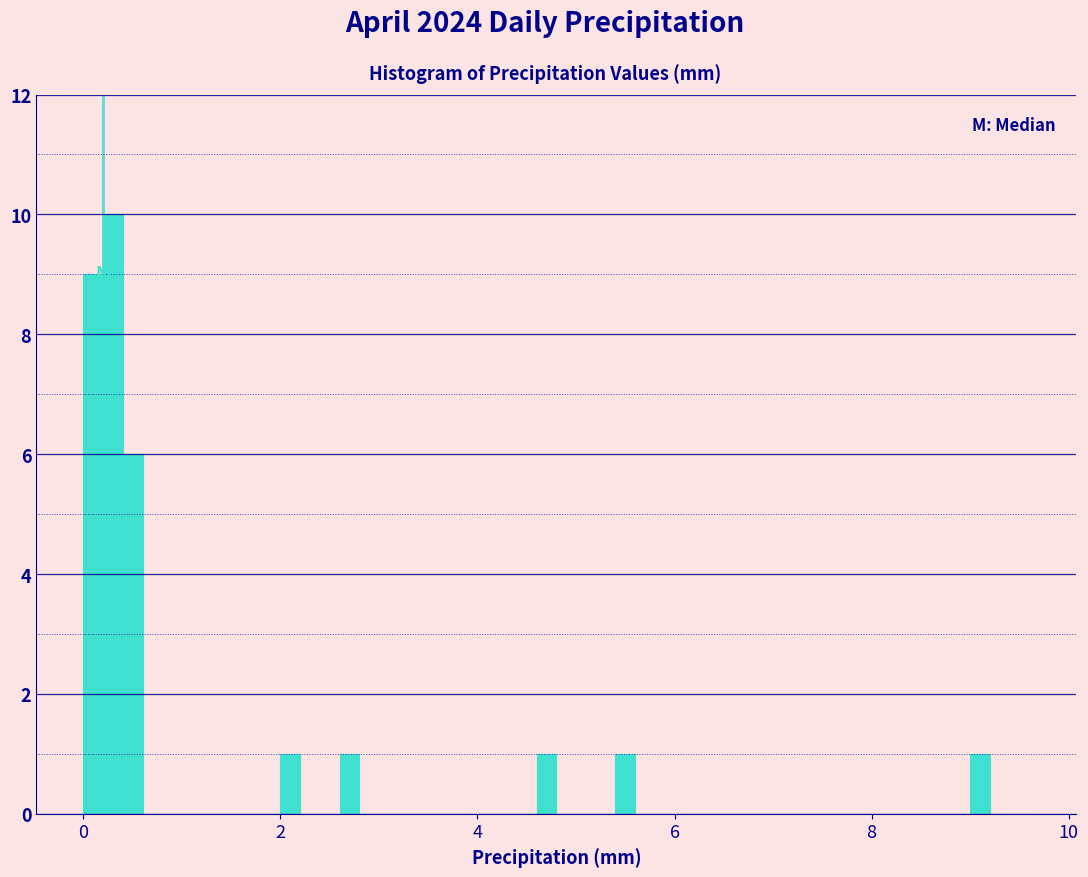

Read against the x-axis, roughly where is the centre of the tallest bar?

0.4